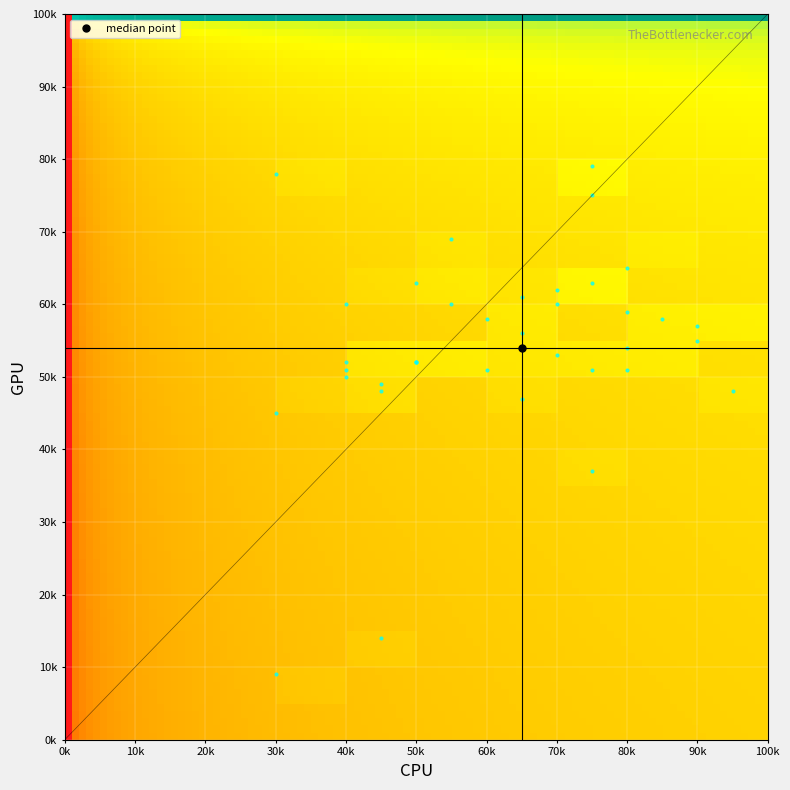

Reading right to left, list all the values displayed in this chart.

row_vals: 37=63	36=51	35=49	34=60	33=65	32=51	31=48	30=48	29=55	28=69	27=58	26=60	25=63	24=57	23=78	22=60	21=58	20=52	19=62	18=51	17=75	16=45	15=61	14=47	13=51	12=53	11=54	10=52	9=52	8=50	7=56	6=52	5=37	4=59	3=54	2=79	1=9	0=14
col_vals: 37=15	36=16	35=9	34=14	33=16	32=12	31=19	30=9	29=18	28=11	27=17	26=8	25=10	24=18	23=6	22=11	21=12	20=10	19=14	18=15	17=15	16=6	15=13	14=13	13=8	12=14	11=13	10=10	9=10	8=8	7=13	6=8	5=15	4=16	3=16	2=15	1=6	0=9